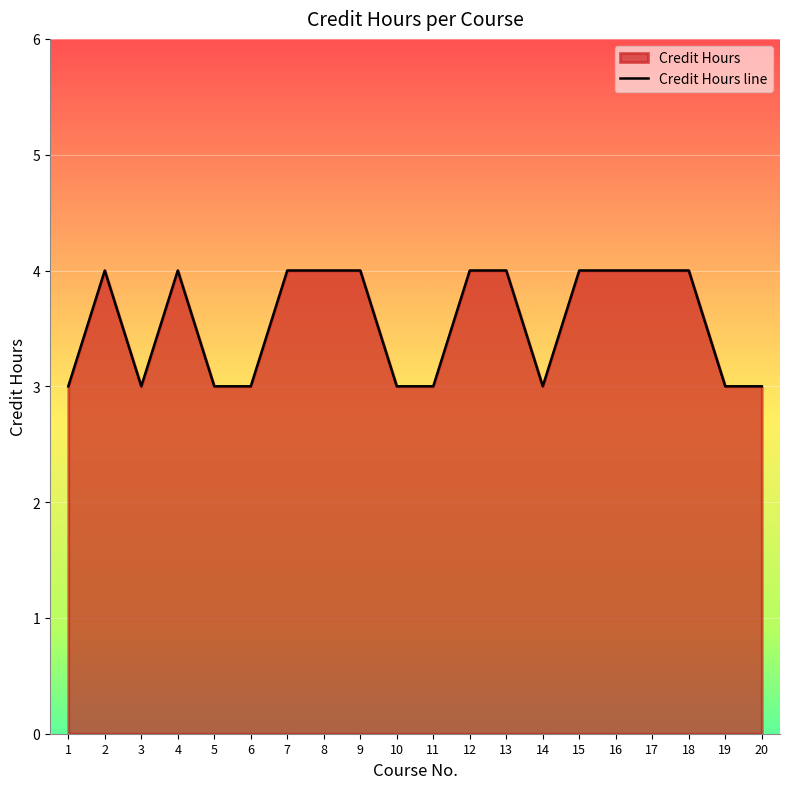

True or false: the data has more than 2 interior local peaks.

False